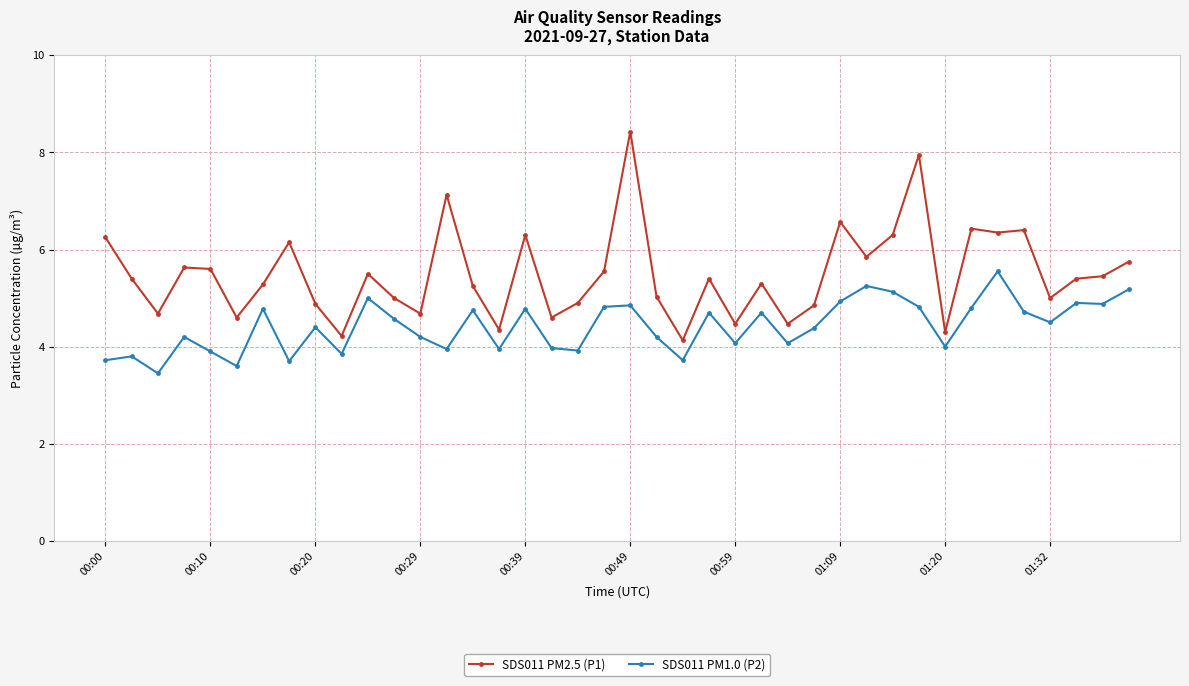

How many lines are shown in the chart?

2